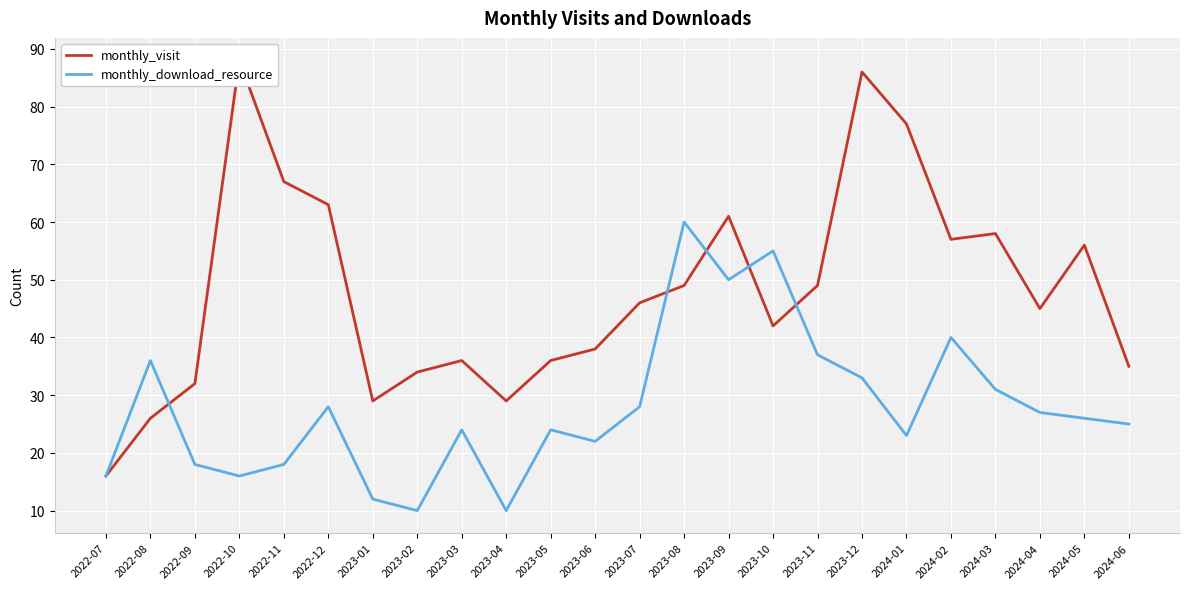

At which label is monthly_download_resource closest to 35?

2022-08